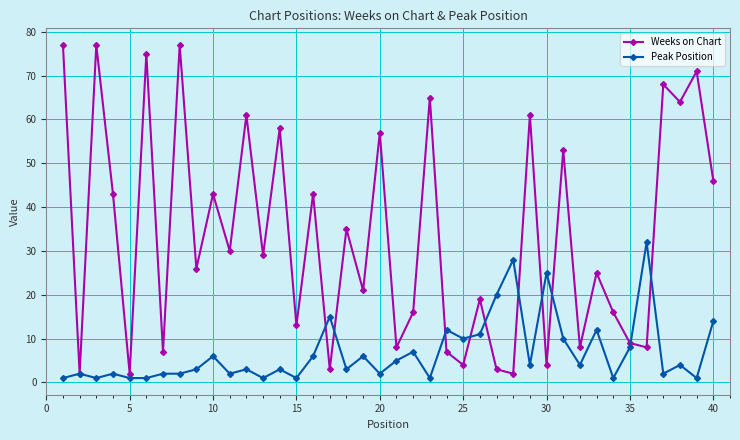

What is the value of the Weeks on Chart point at the 22nd from the left?

16